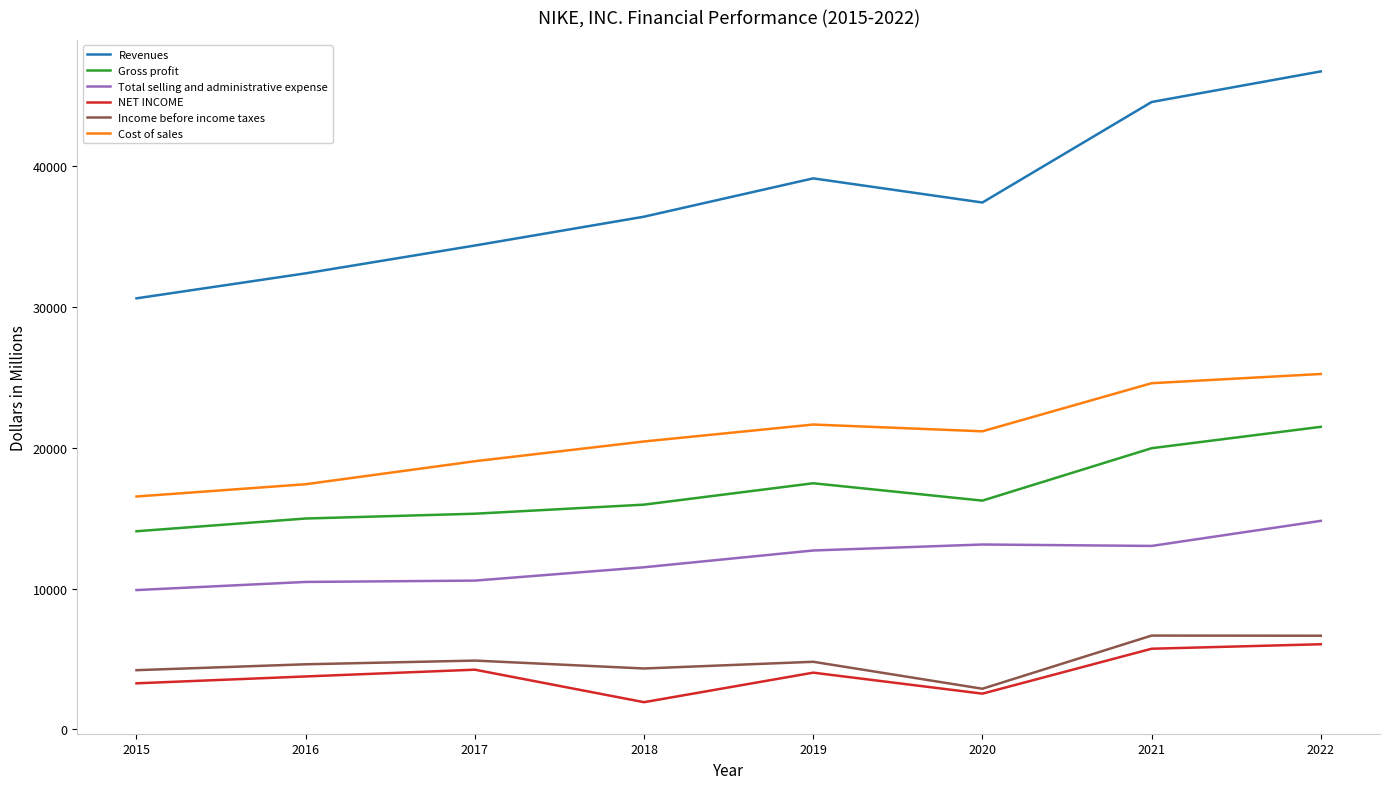

How many lines are shown in the chart?

6